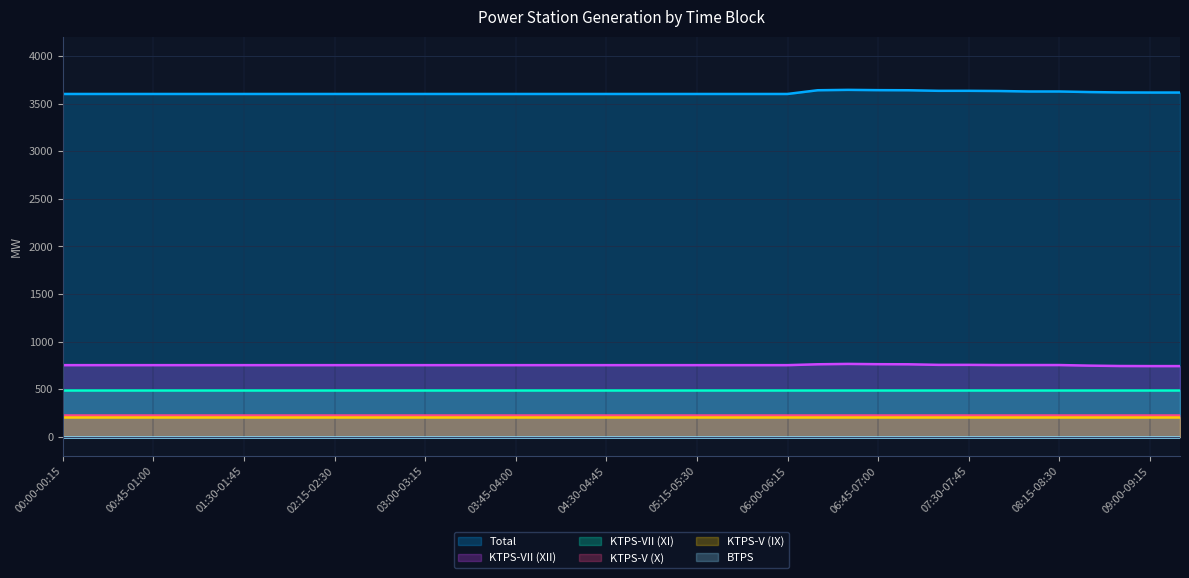

What position from the right is 01:15-01:30?

33